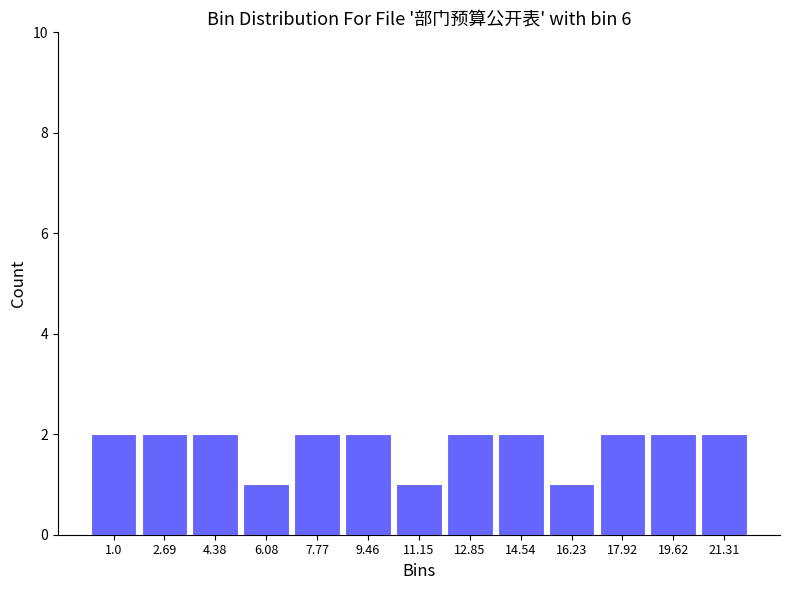

Reading left to right, what are all the values shown in this chart?

2	2	2	1	2	2	1	2	2	1	2	2	2